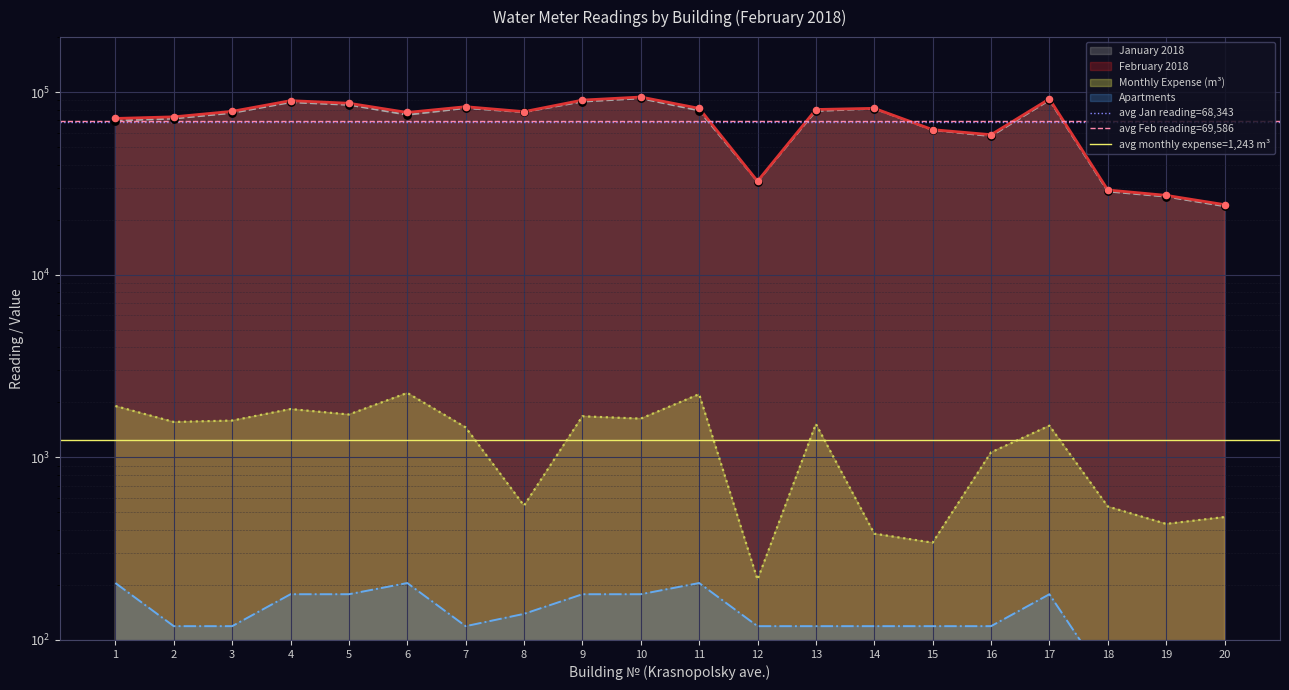

Which series has the largest total across all categories?

avg Feb reading=69,586